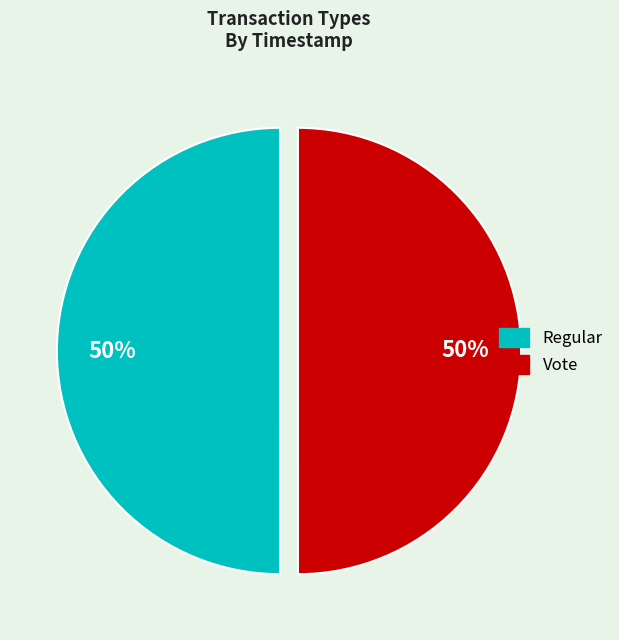

To the nearest percent, what is the combined percentage of Vote and Regular?

100%